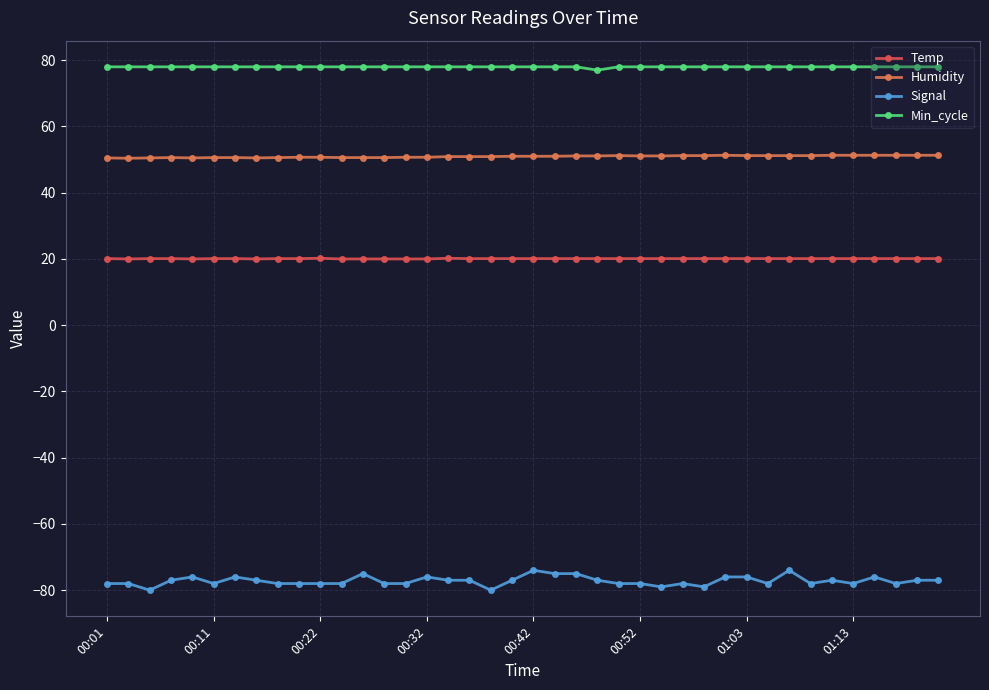

At how many categories does at least one series exceed 16?

40